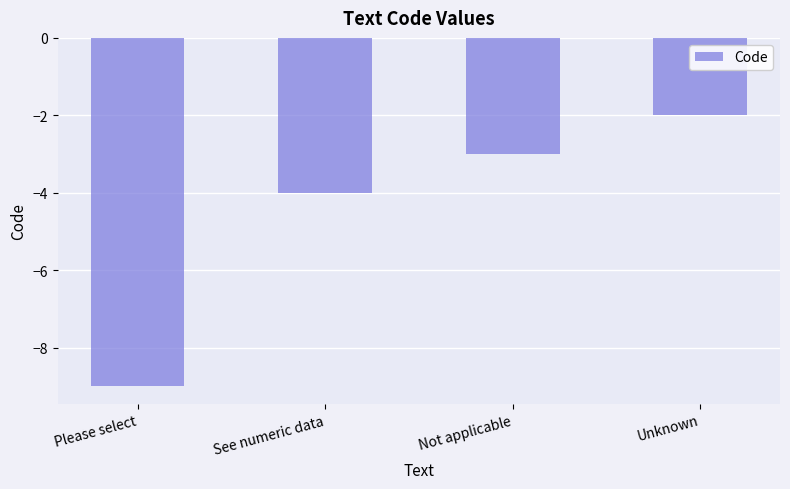

Are the bars horizontal?

No